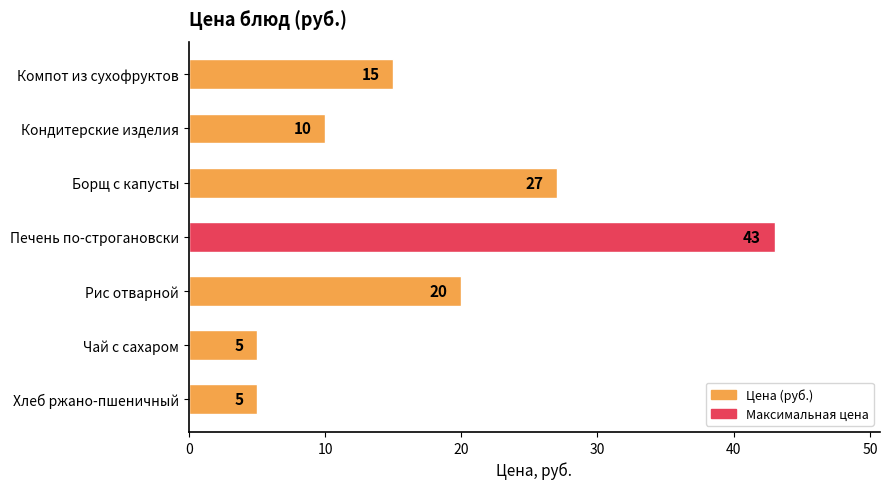

Does the chart contain stacked bars?

No